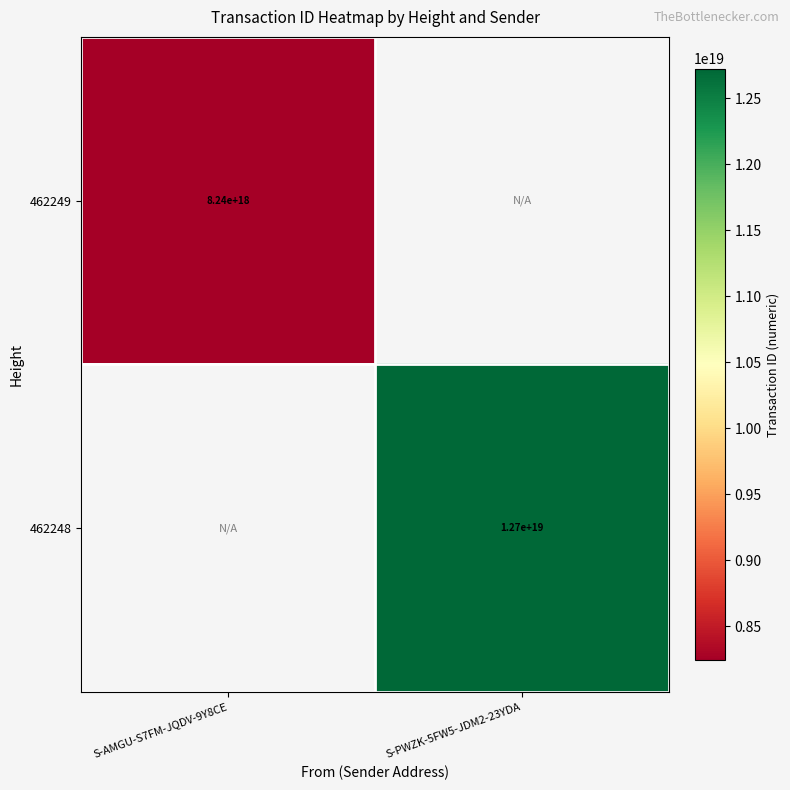

The value of 462249 at S-AMGU-S7FM-JQDV-9Y8CE is 8240000000000000000. True or false?

True